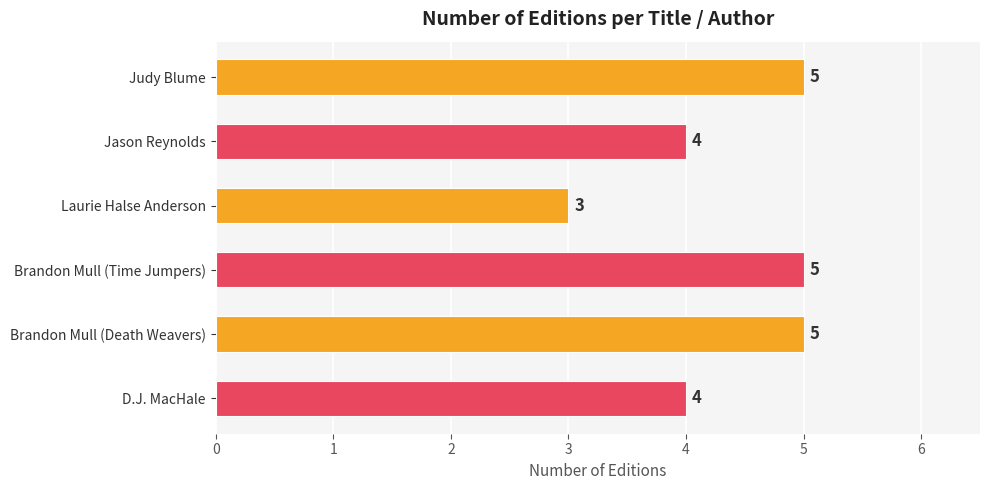

What is the label of the 5th bar from the top?

Brandon Mull (Death Weavers)